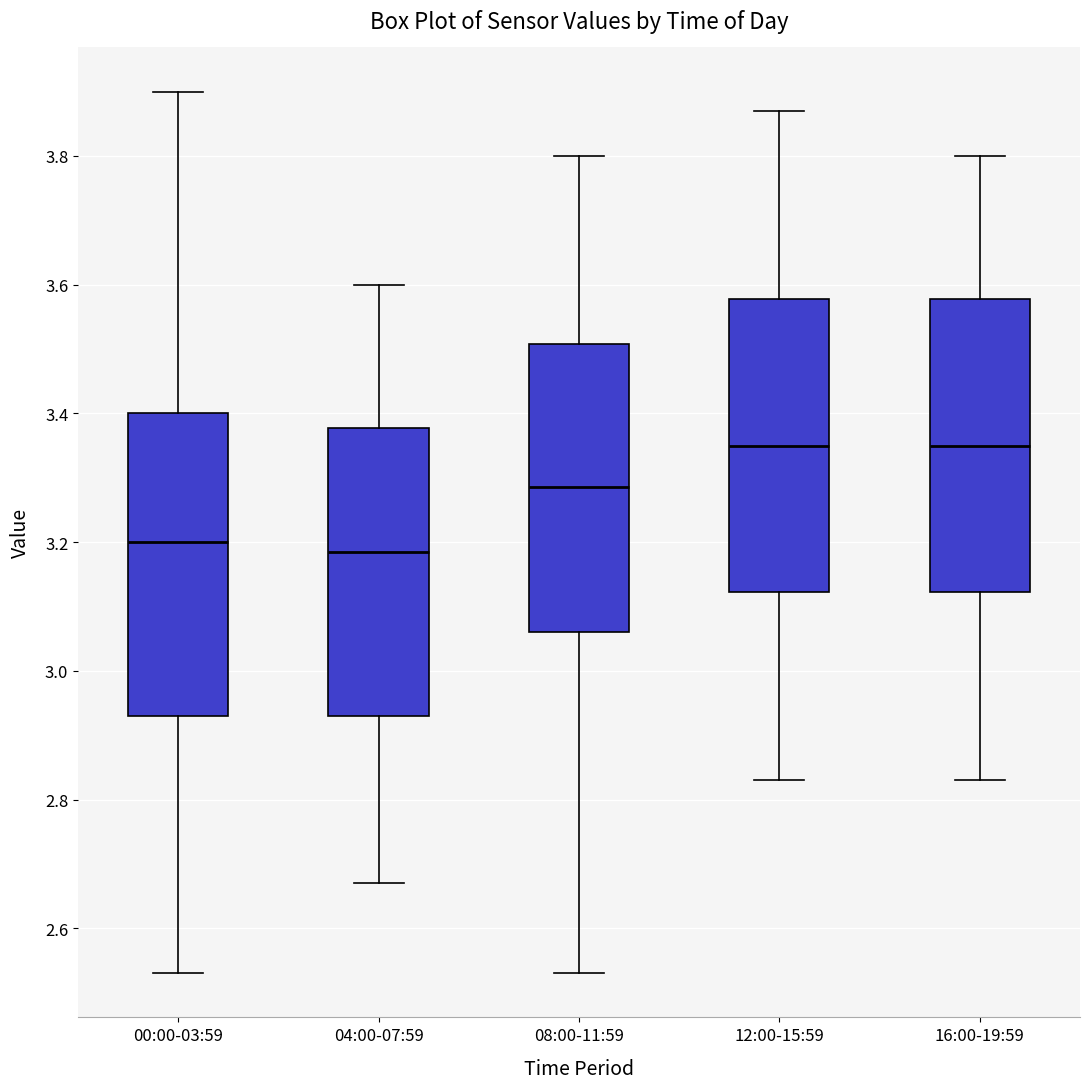

Reading left to right, read every box against the y-axis: the position of its median line, the range the box covers, and the ends of its whiskers. The values are not printed on the chart, so give them approximately, as read against the axis.

00:00-03:59: median 3.20, box 2.94 to 3.40, whiskers 2.54 to 3.90
04:00-07:59: median 3.18, box 2.94 to 3.38, whiskers 2.68 to 3.60
08:00-11:59: median 3.28, box 3.06 to 3.50, whiskers 2.54 to 3.80
12:00-15:59: median 3.36, box 3.12 to 3.58, whiskers 2.84 to 3.88
16:00-19:59: median 3.36, box 3.12 to 3.58, whiskers 2.84 to 3.80